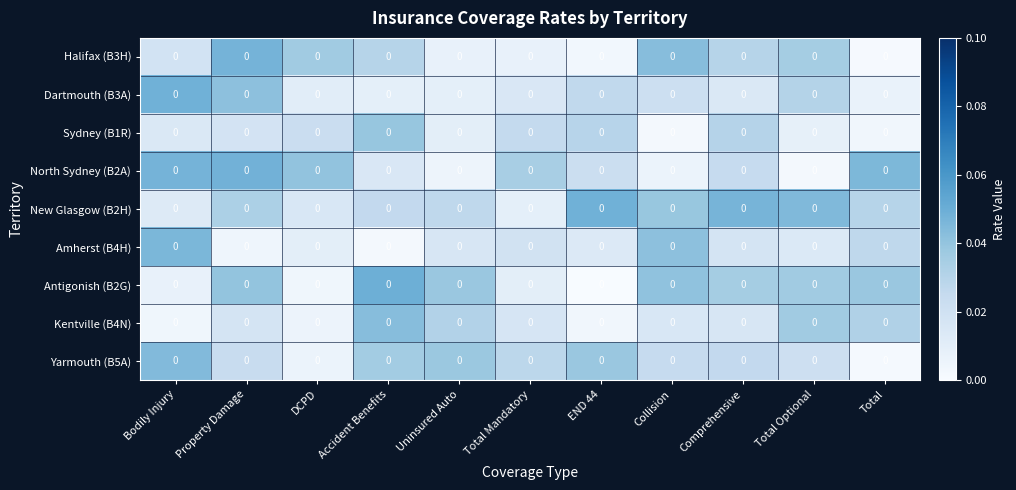

At which label is Sydney (B1R) closest to 0?

Collision